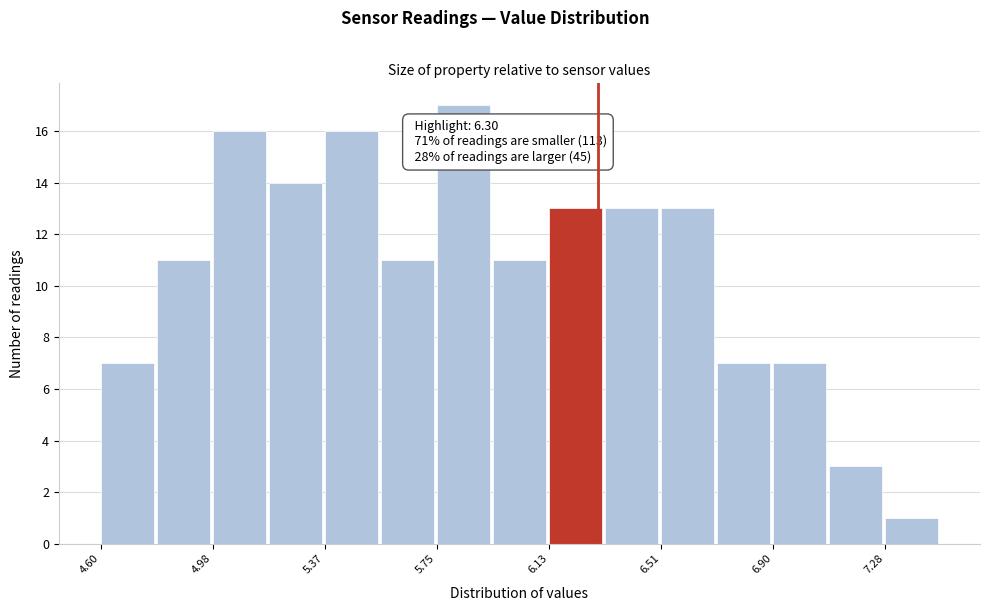

Read against the x-axis, roughly where is the centre of the tallest bar?

5.85